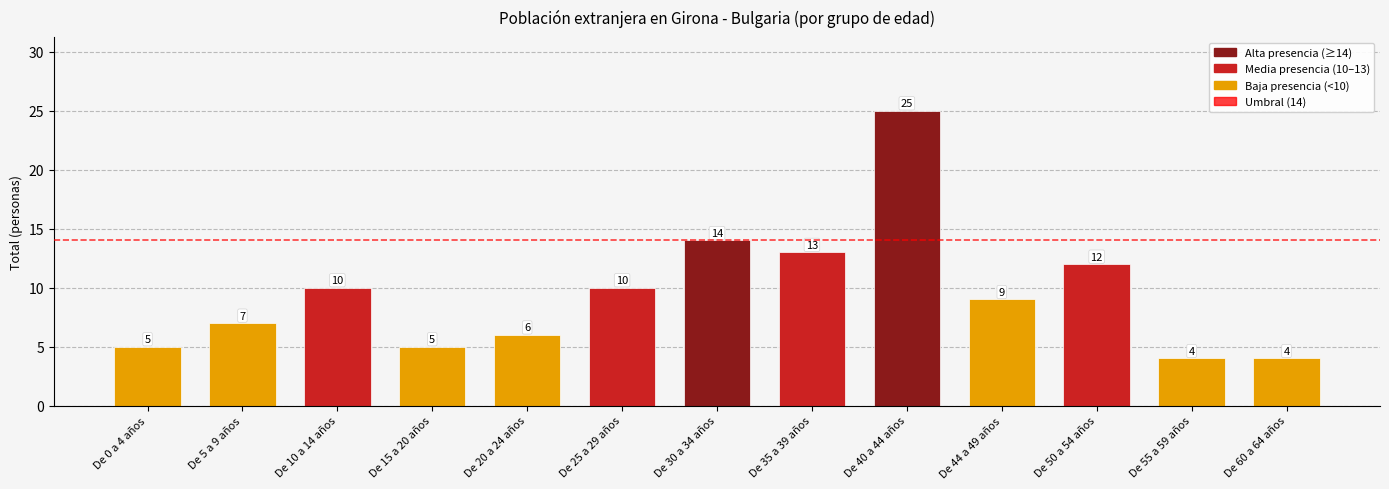

Reading left to right, extract all data points from this chart.

De 0 a 4 años=5	De 5 a 9 años=7	De 10 a 14 años=10	De 15 a 20 años=5	De 20 a 24 años=6	De 25 a 29 años=10	De 30 a 34 años=14	De 35 a 39 años=13	De 40 a 44 años=25	De 44 a 49 años=9	De 50 a 54 años=12	De 55 a 59 años=4	De 60 a 64 años=4